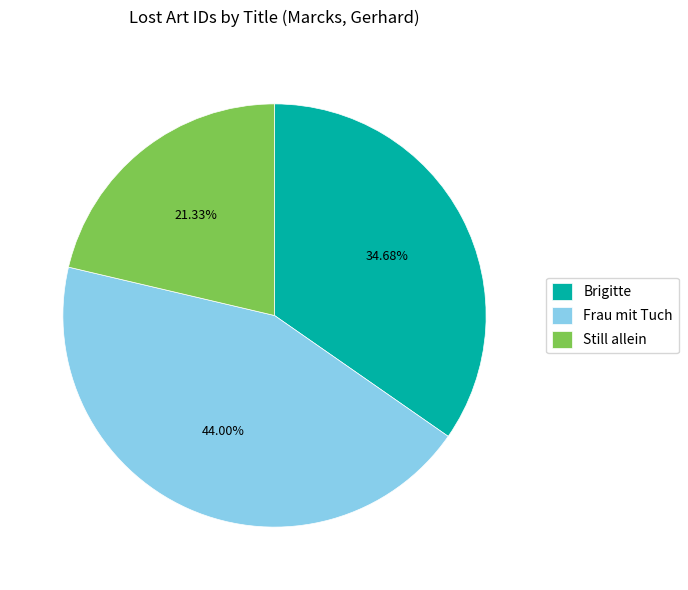

Does Still allein account for over 50% of the chart?

No